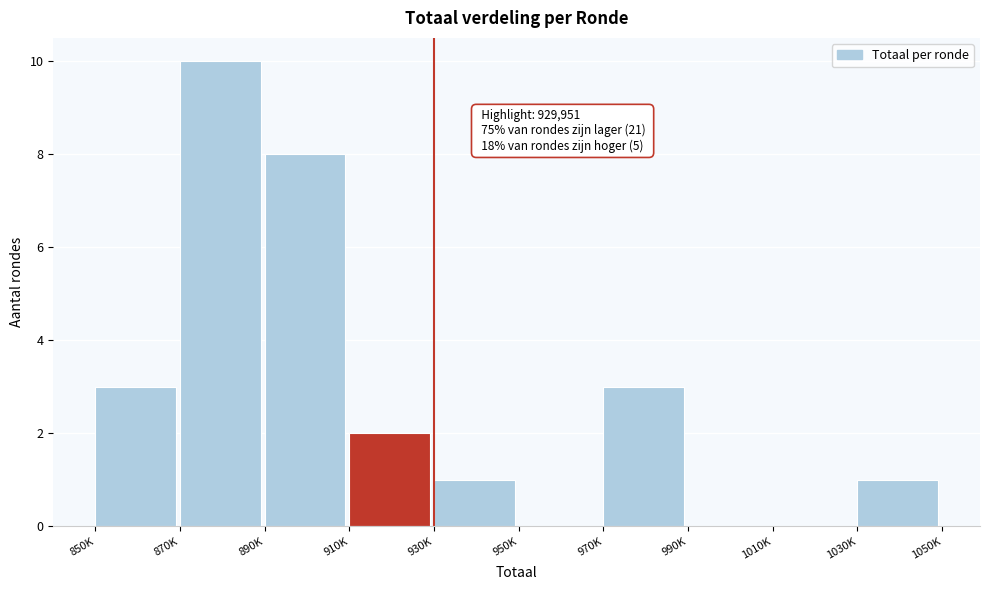

Reading left to right, list all the values displayed in this chart.

850K=3	870K=10	890K=8	910K=2	930K=1	950K=0	970K=3	990K=0	1010K=0	1030K=1